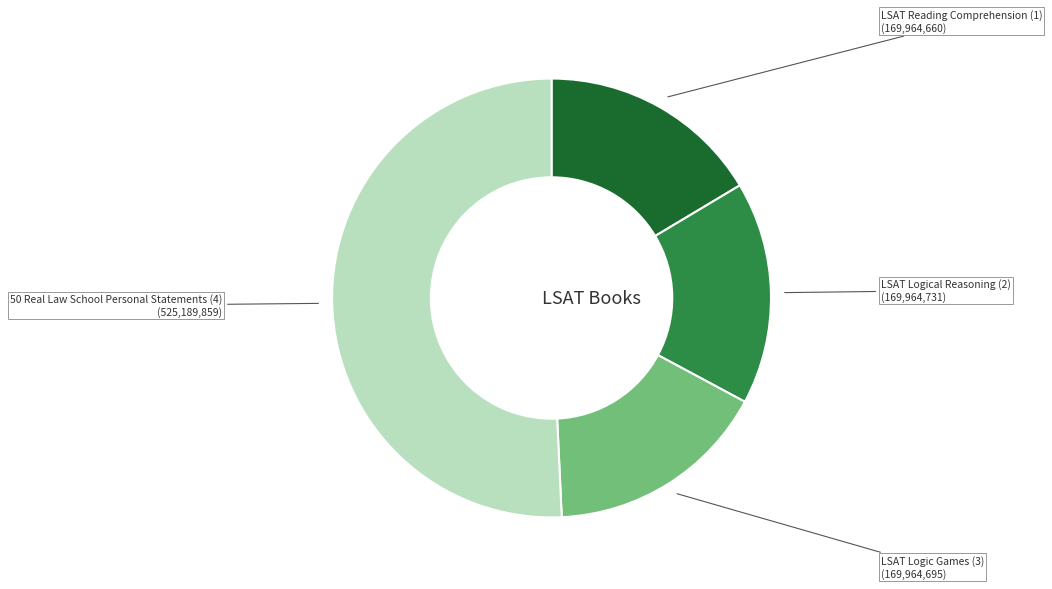

Does any single category account for the majority?

Yes